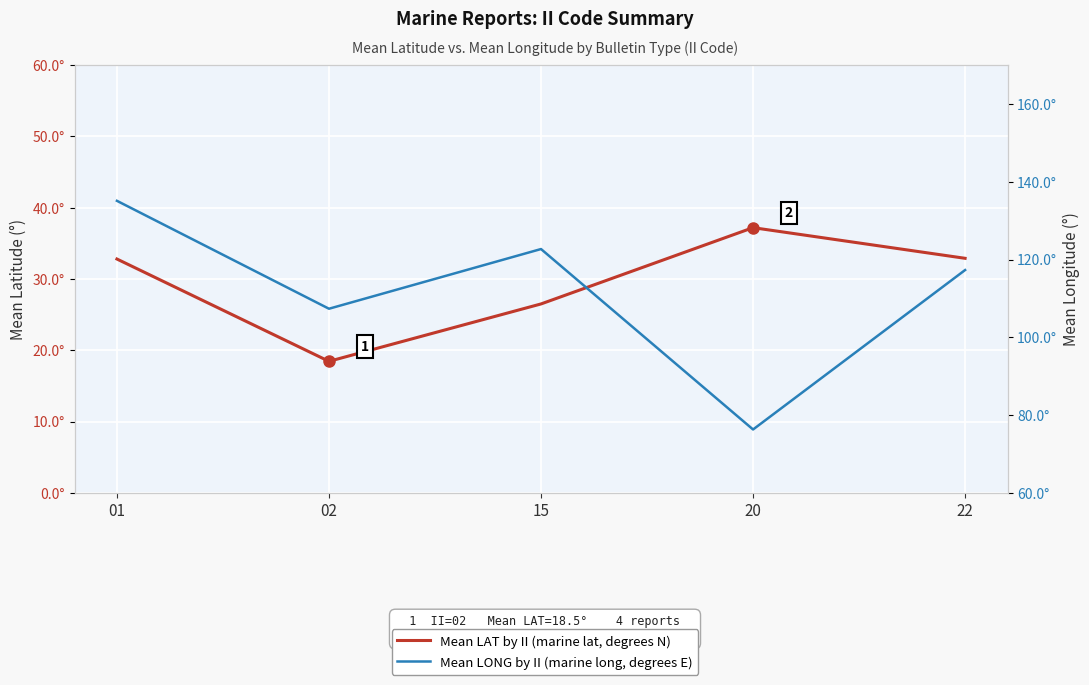

Between 01 and 15, which series saw the biggest shift?

Mean LONG by II